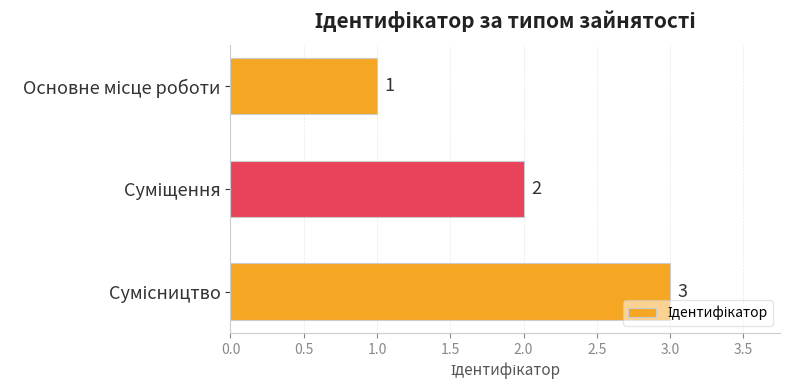

What is the difference between the second highest and minimum values?

1